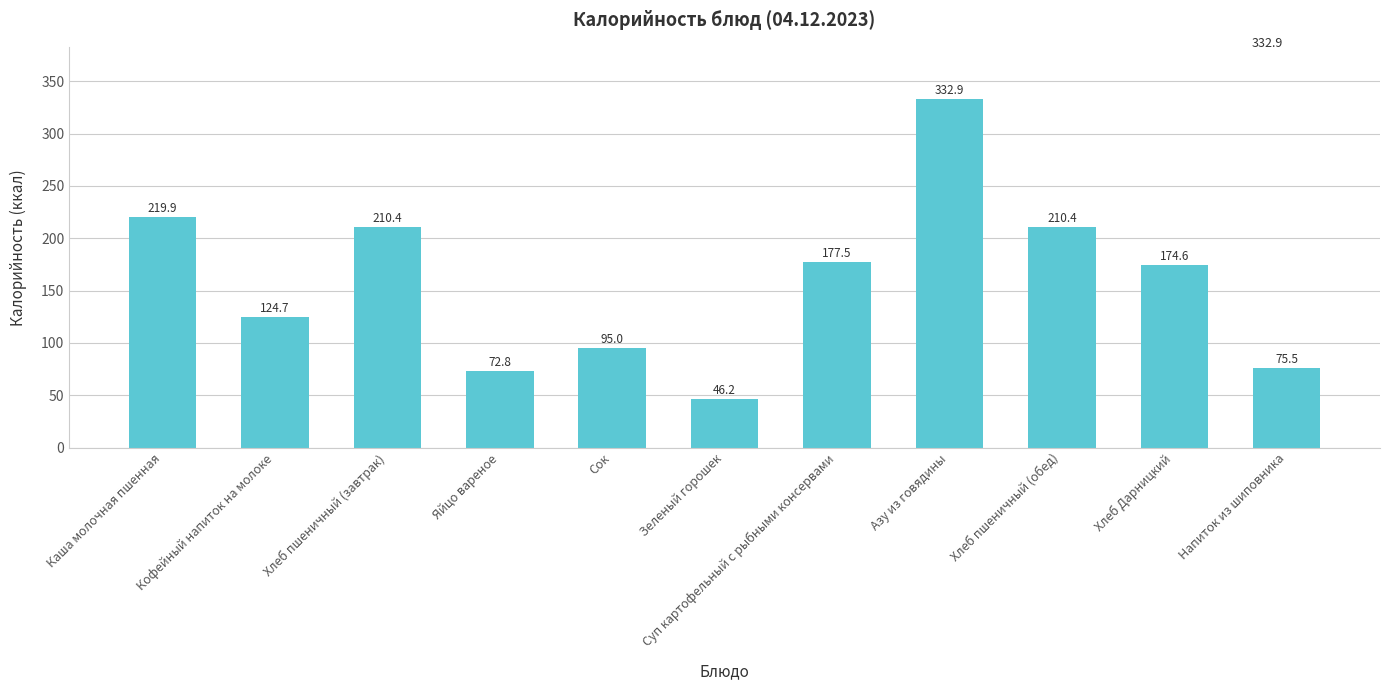

What is the sum of the values at Азу из говядины and Зеленый горошек?

379.1